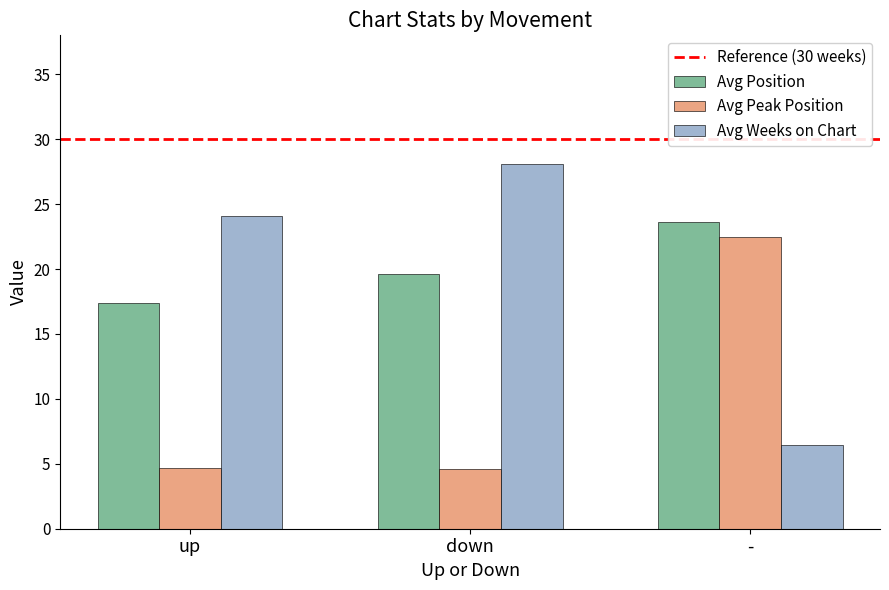

What is the sum of the Avg Weeks on Chart values at down and up?

52.2